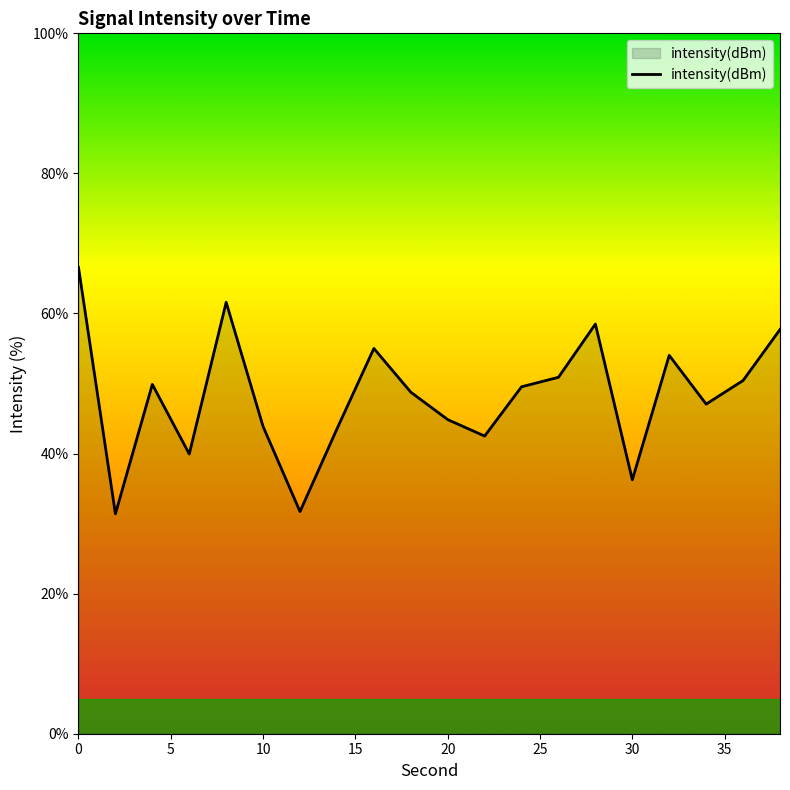

How many interior local peaks (higher than both neighbors) does the data have?

5